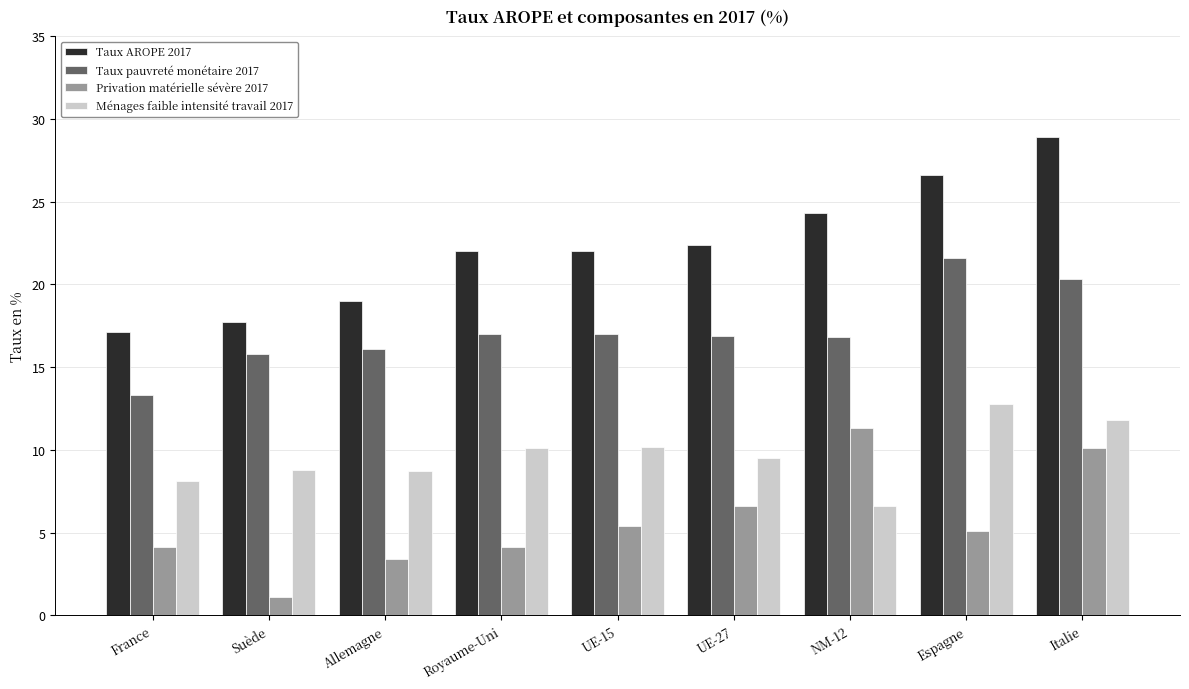

Is it true that Taux AROPE 2017 equals 19.0 at Allemagne?

True